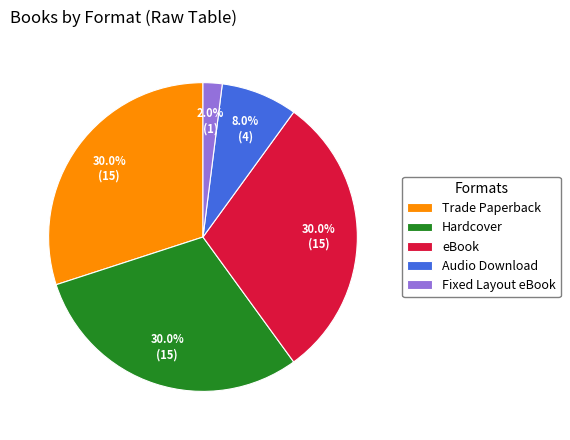

Do Audio Download and Trade Paperback together represent more than half of the pie?

No